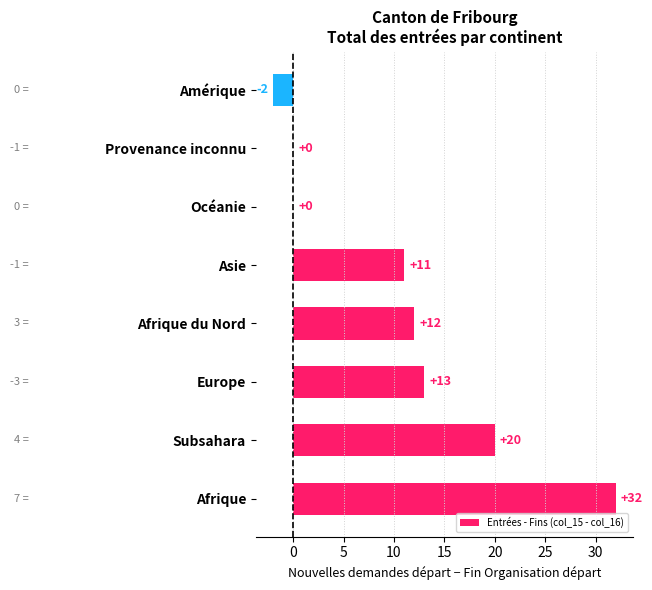

What is the greatest value displayed?

32